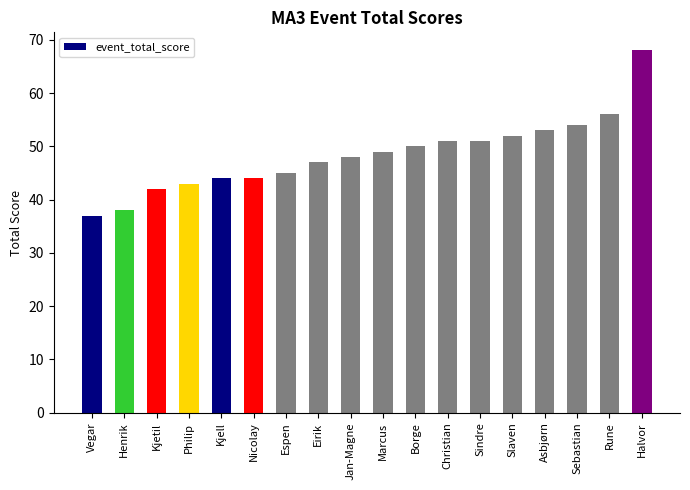

The chart shows a value of 43 at Philip. True or false?

True